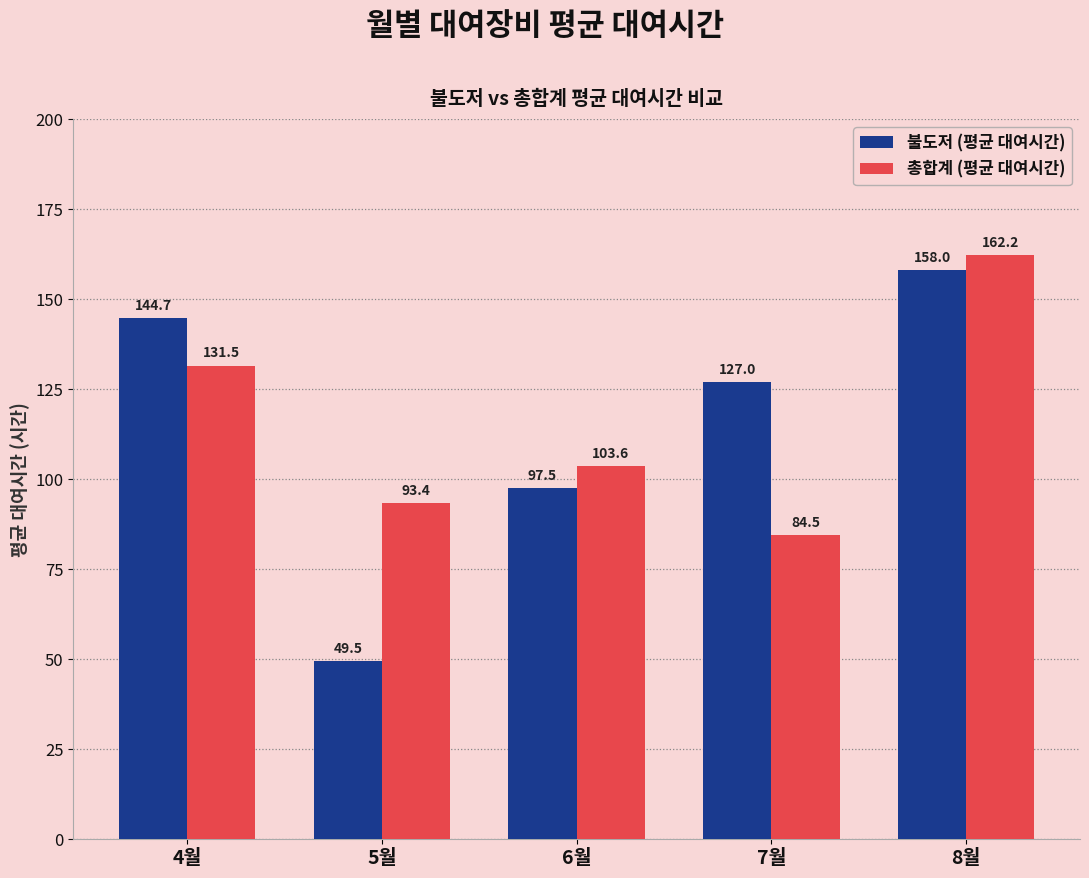

At which category is the sum across all series the highest?

8월